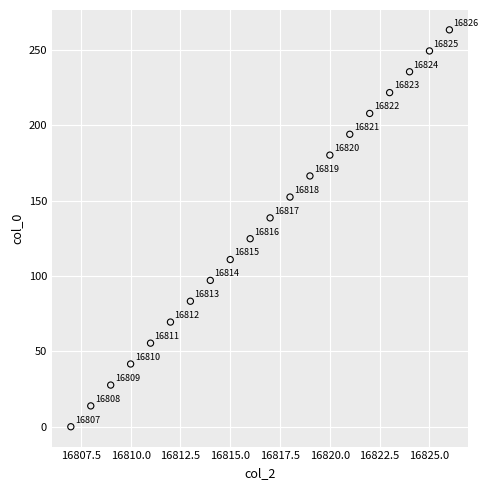

What Y value in the scatter plot is closest to 131?

124.8